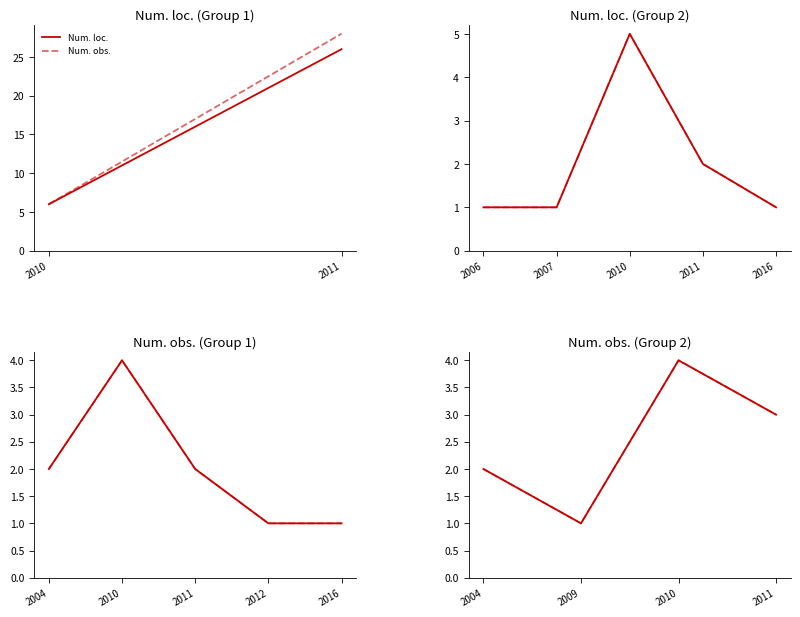

At which category does Num. loc. reach its first local peak?

2010